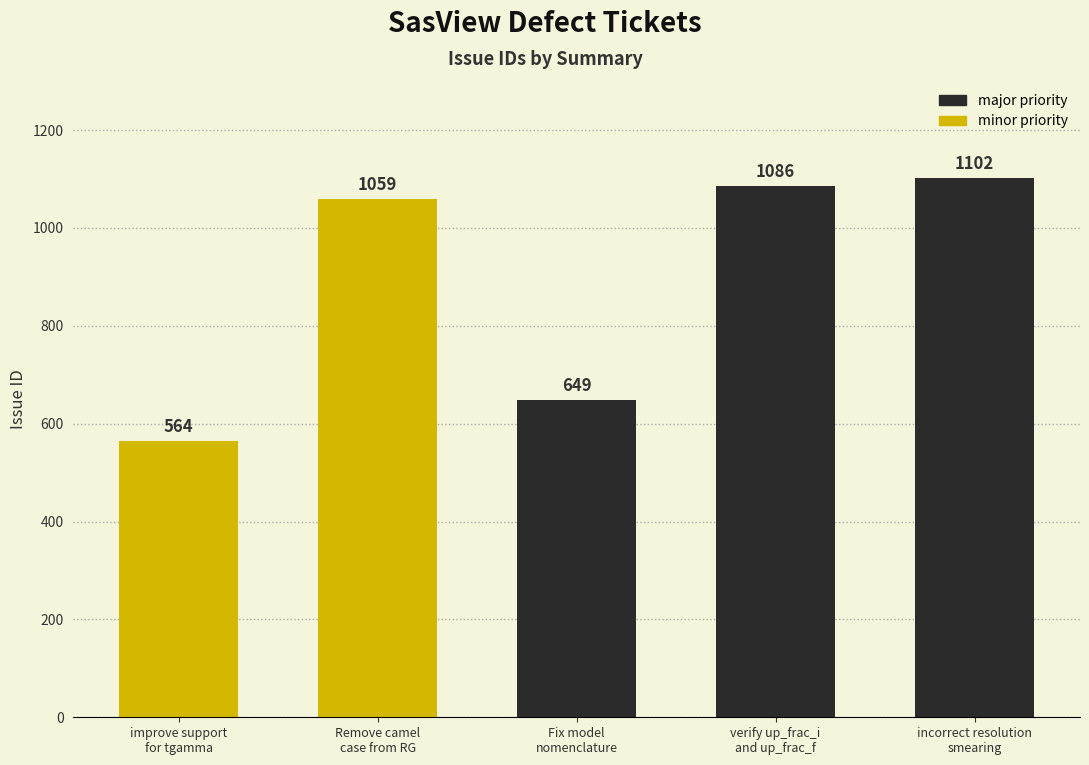

The chart shows a value of 649 at Fix model
nomenclature. True or false?

True